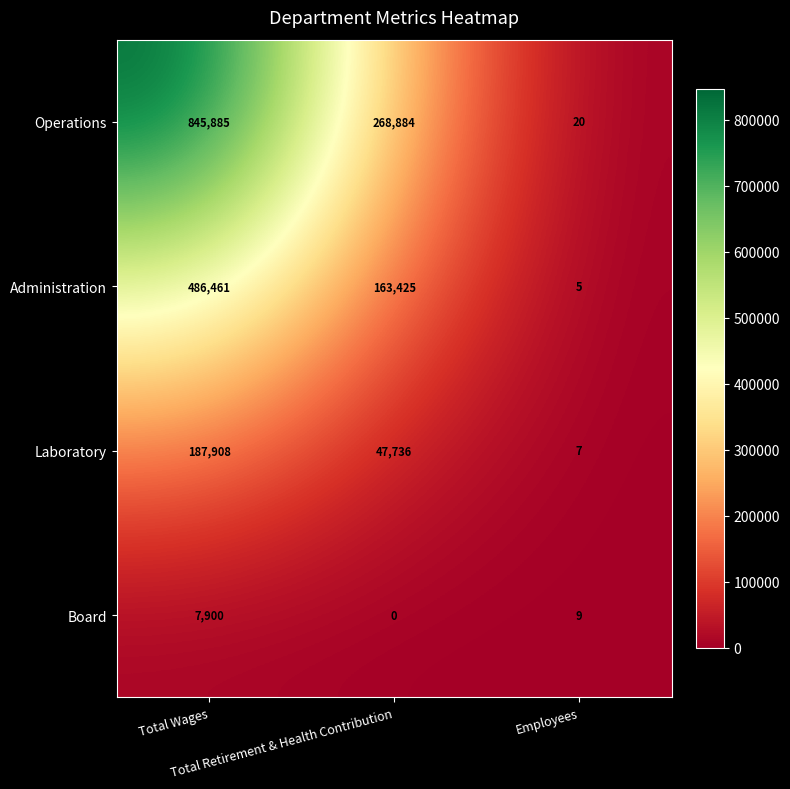

List the series in order of their peak value, highest first.

Operations, Administration, Laboratory, Board